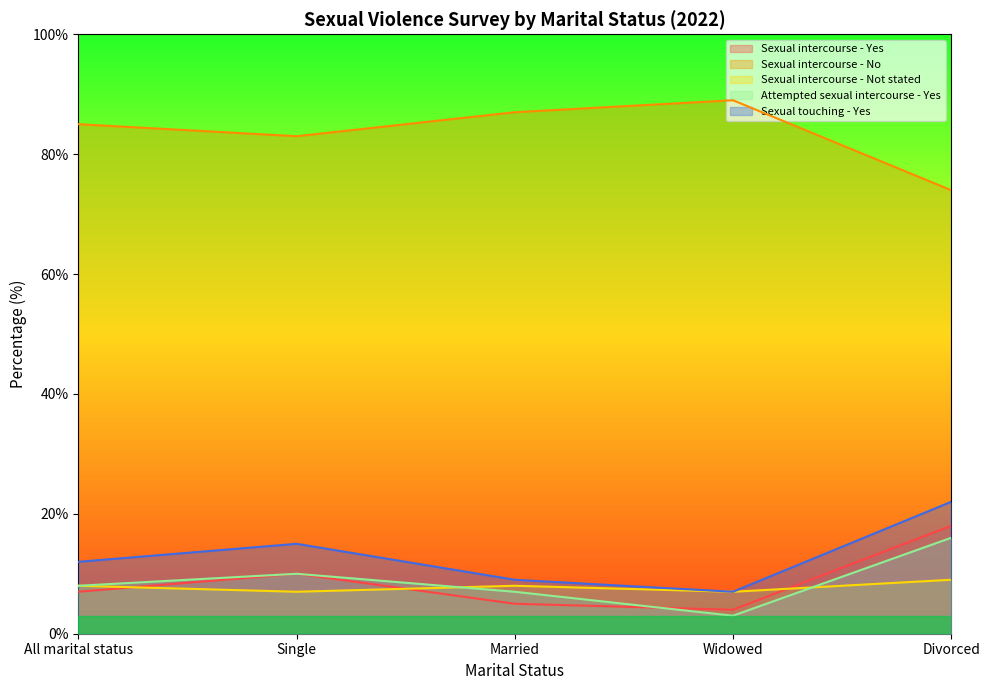

What is the maximum value shown in the chart?

89